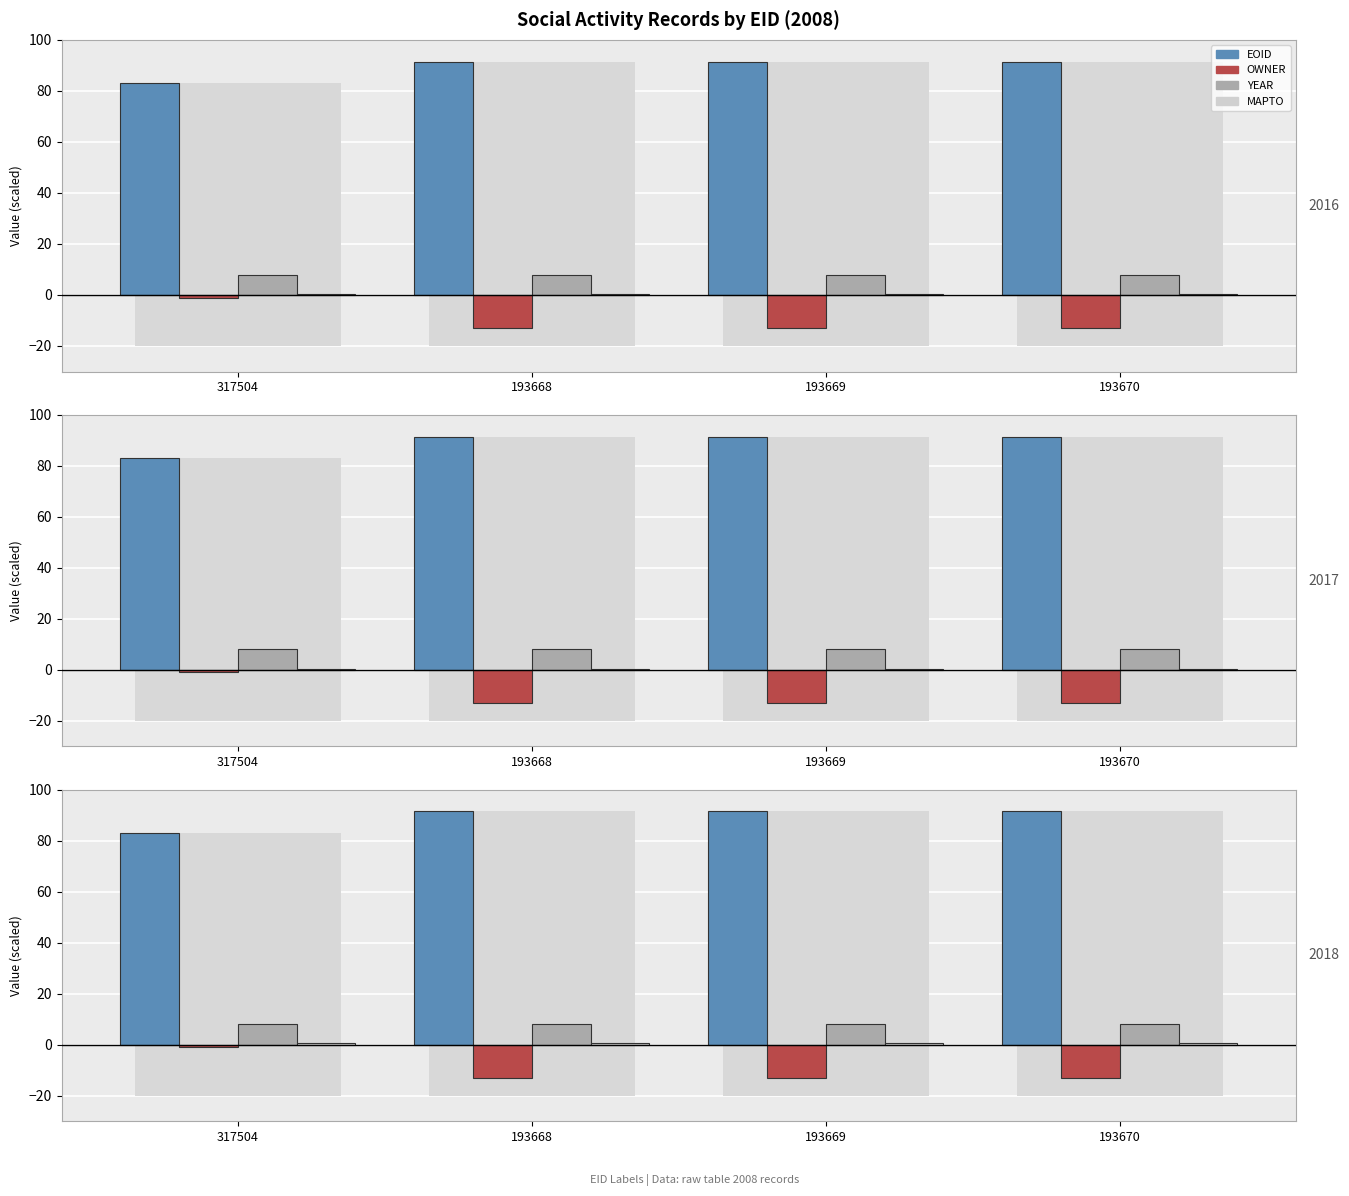

Reading left to right, what are all the values shown in this chart?

EOID: 317504=83.0	193668=91.4	193669=91.4	193670=91.4
OWNER: 317504=-1.0	193668=-13.0	193669=-13.0	193670=-13.0
YEAR: 317504=8.0	193668=8.0	193669=8.0	193670=8.0
MAPTO: 317504=0.5	193668=0.5	193669=0.5	193670=0.5